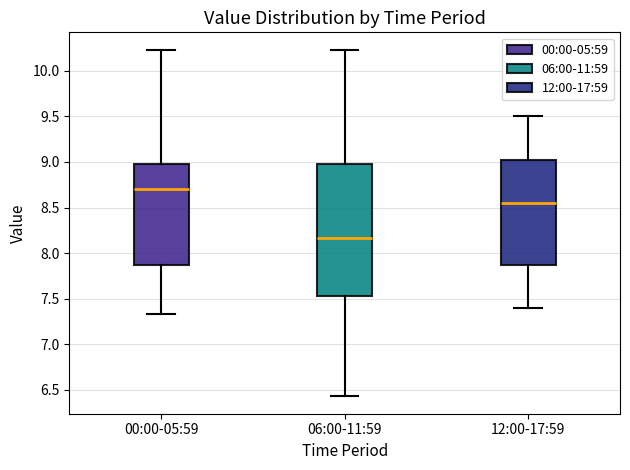

Where does the median line of the box for 00:00-05:59 sit on the y-axis? The values are not printed on the chart, so give them approximately, as read against the axis.

8.70